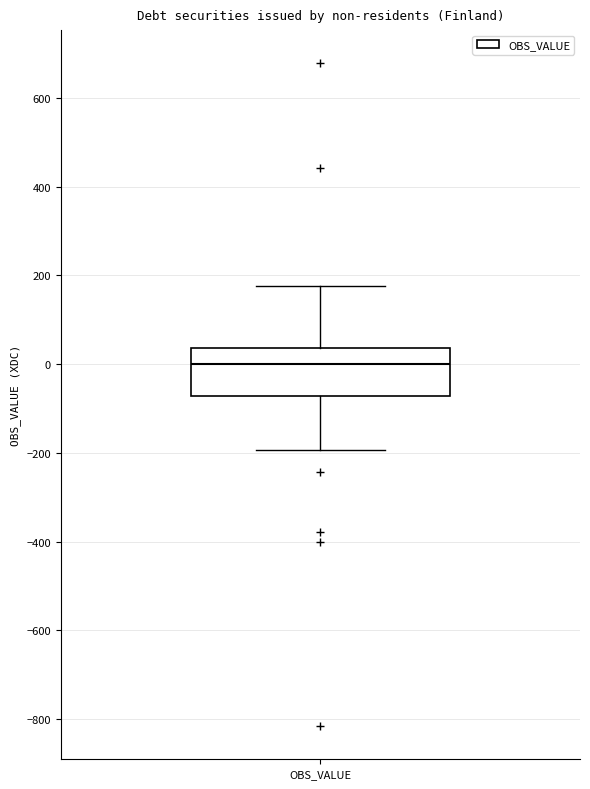

Transcribe this box plot: give where the median line is, the range the box spans, and where the two whiskers end, as read against the y-axis. The values are not printed on the chart, so give them approximately, as read against the axis.

median 0, box -80 to 40, whiskers -200 to 180